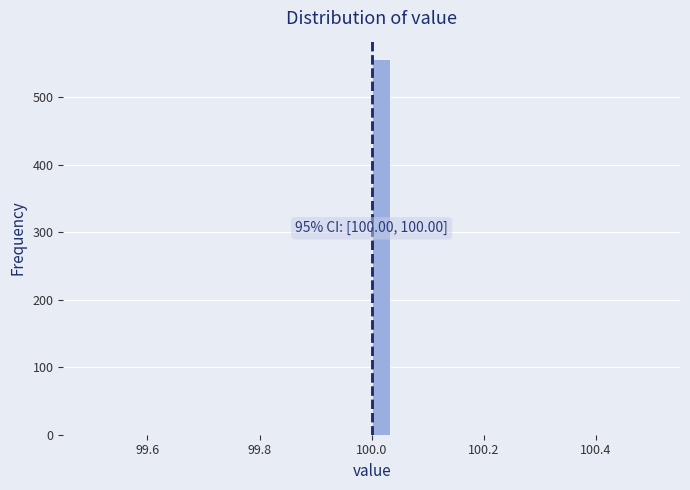

Around what value on the x-axis is the tallest bar? Give the approximate position of its centre, as read against the axis.

100.02